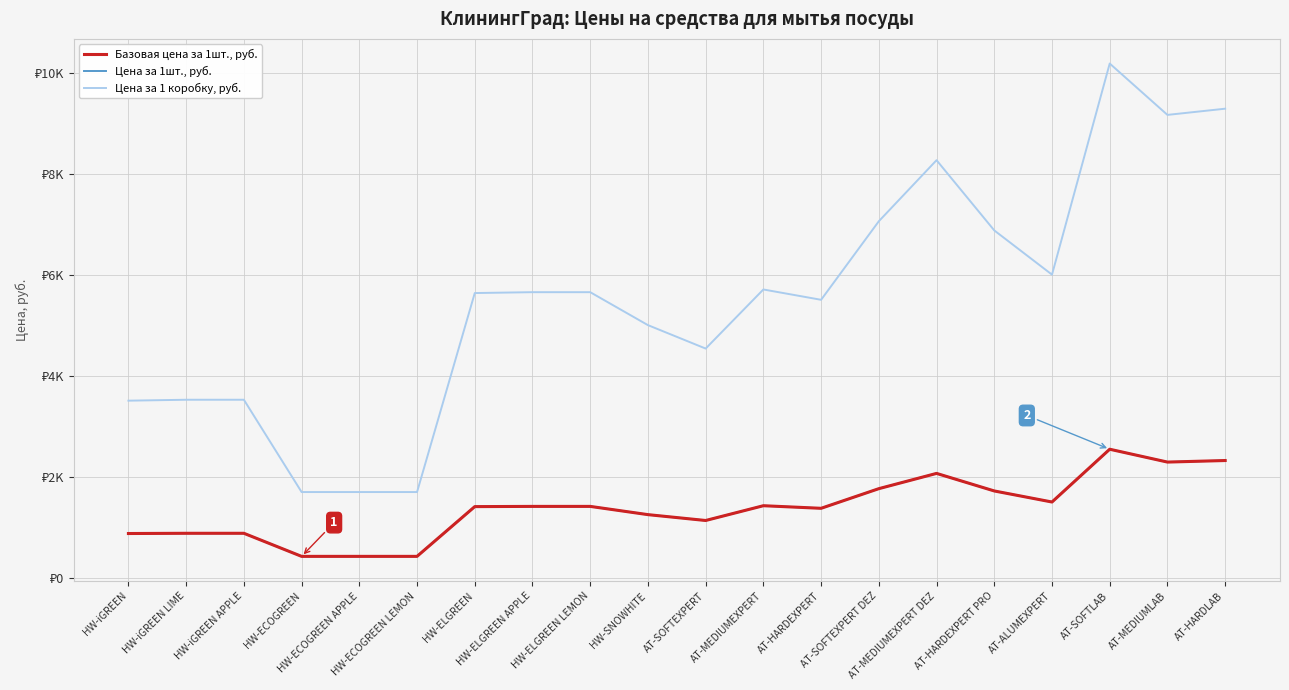

The Базовая цена за 1шт., руб. series shows 3468.8 at AT-MEDIUMLAB. True or false?

False